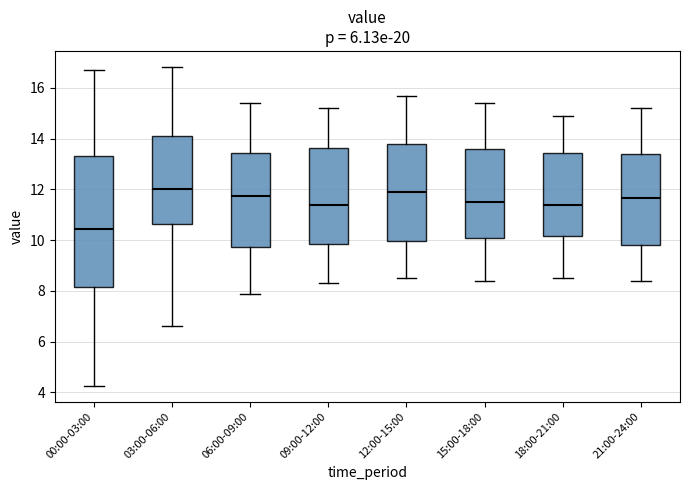

Where is the upper edge of the box for 12:00-15:00 on the y-axis? The values are not printed on the chart, so give them approximately, as read against the axis.

13.8